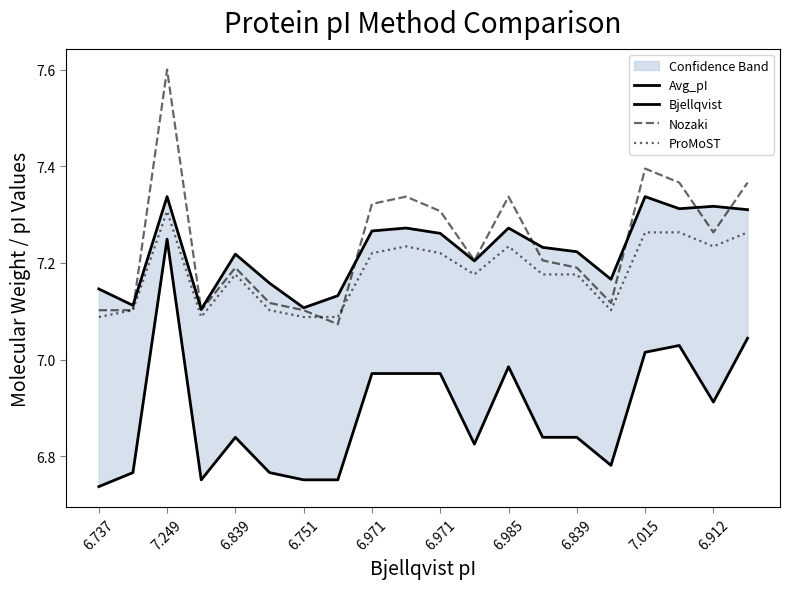

True or false: Avg_pI and Bjellqvist intersect in this chart.

False